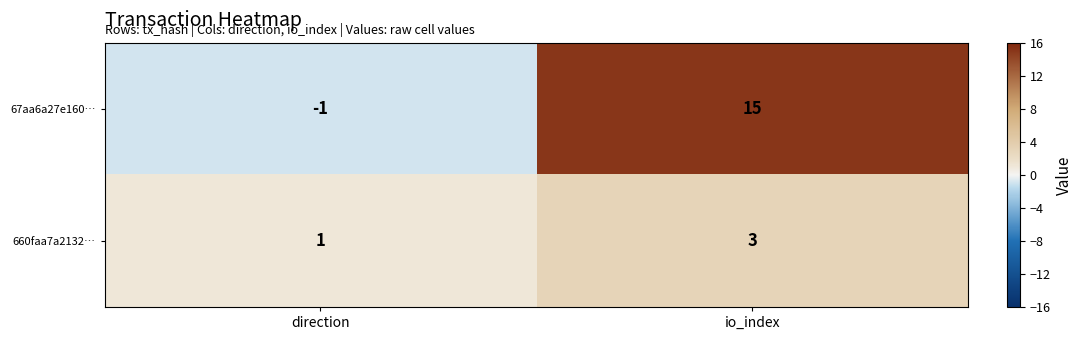

What is the average value of the 67aa6a27e160… series?

7